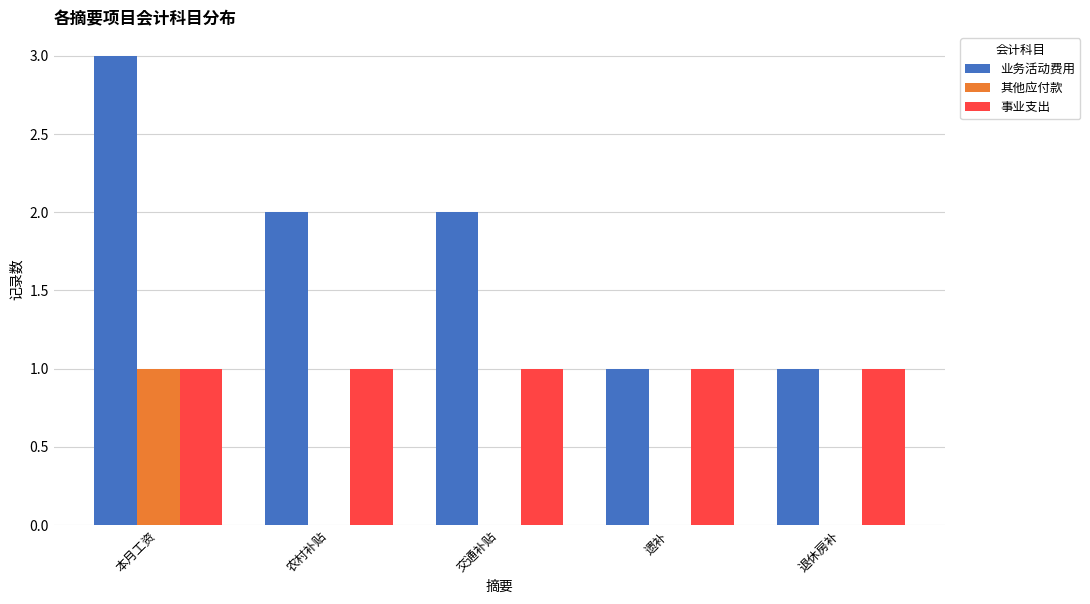

True or false: 业务活动费用 has a value of 2 at 农村补贴.

True